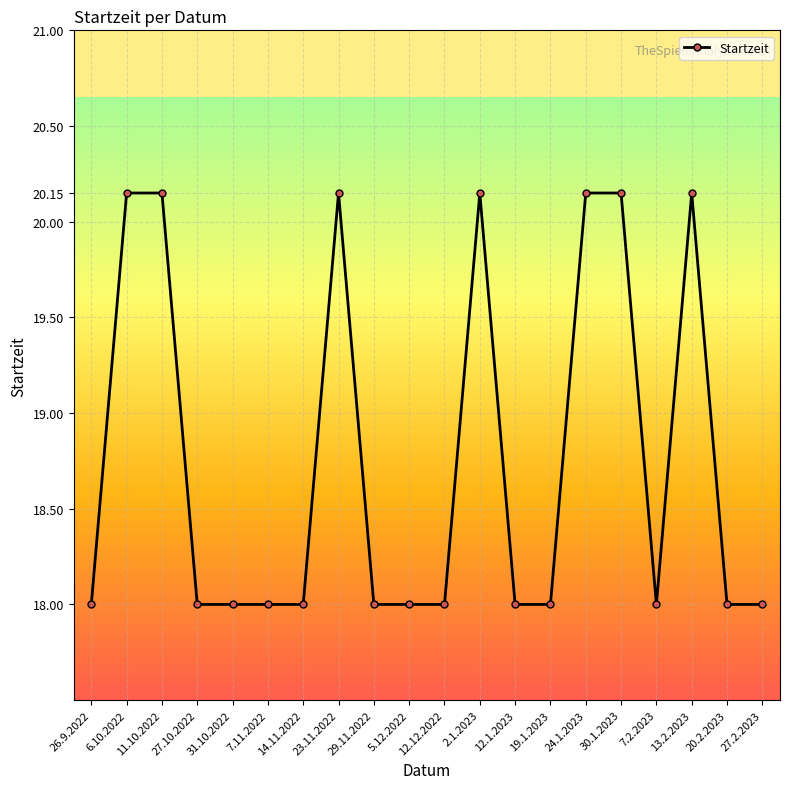

What is the smallest value displayed?

18.0